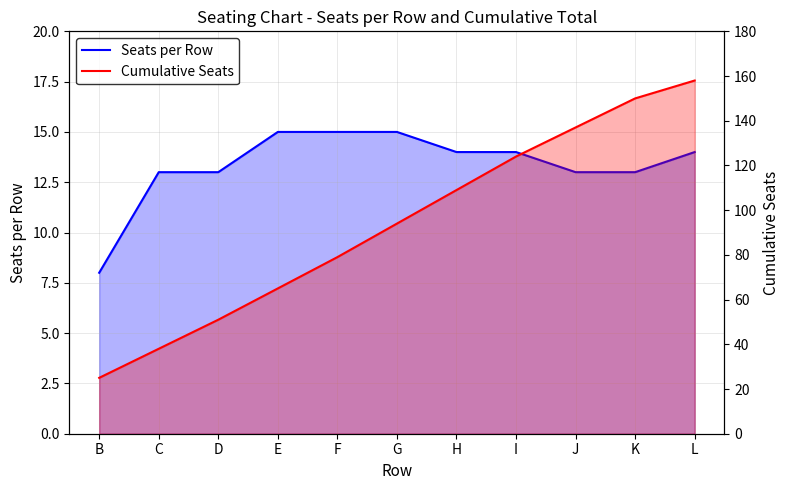

What is the total value across all series at F?

94